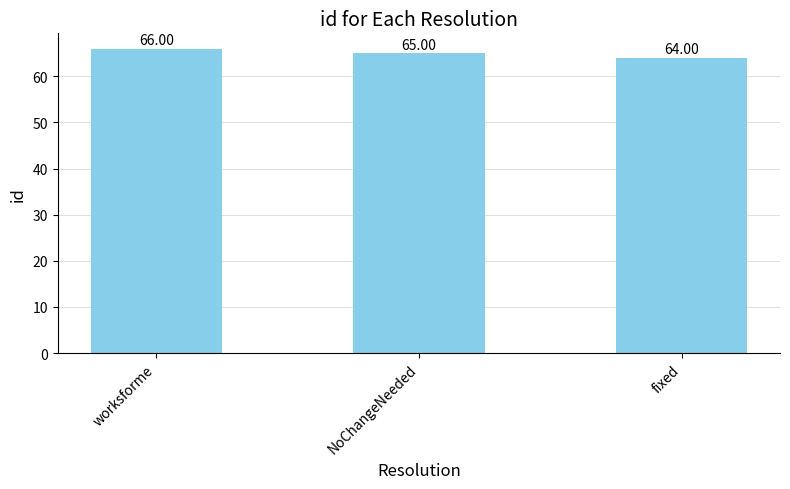

List the labels in order of value, smallest first.

fixed, NoChangeNeeded, worksforme